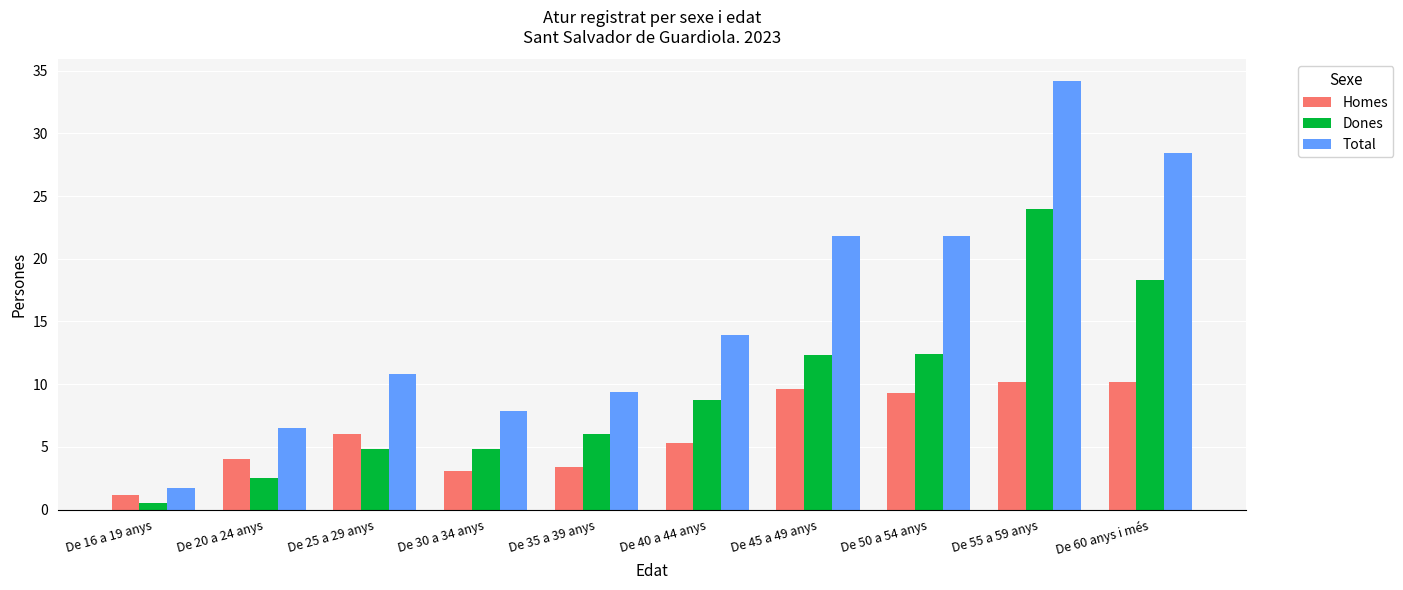

How many values in the Homes series are below 6?

5